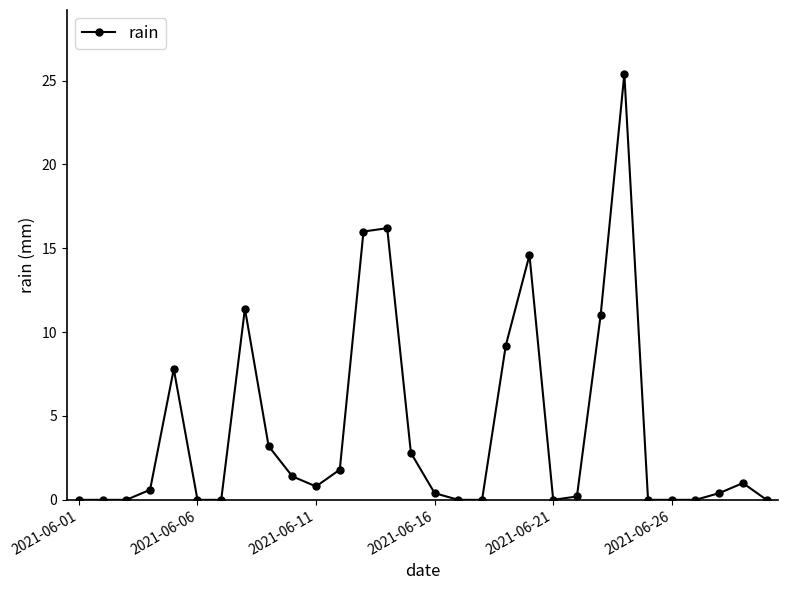

True or false: the data has more than 1 interior local peaks.

True